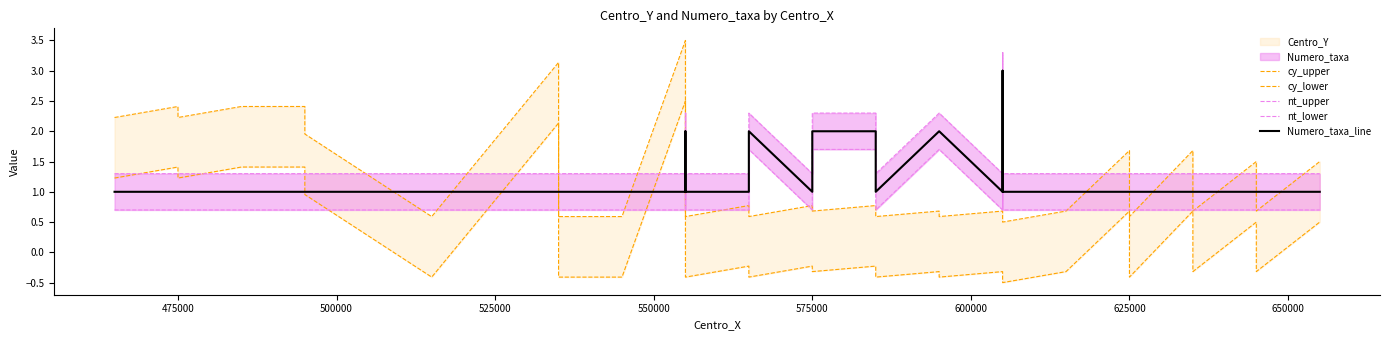

True or false: Numero_taxa_line and cy_upper cross at least once.

True